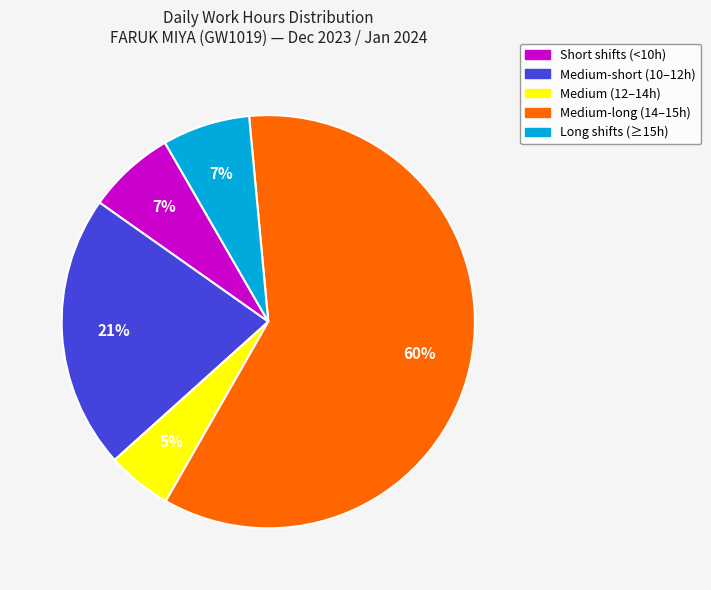

To the nearest percent, what is the average slice percentage?

20%